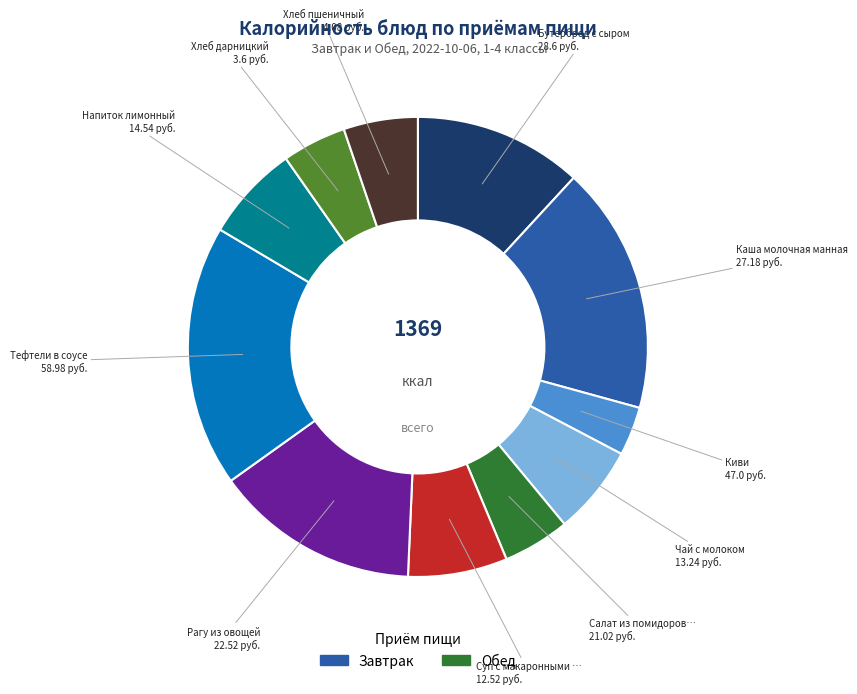

Is there any slice that represents more than half of the pie?

No